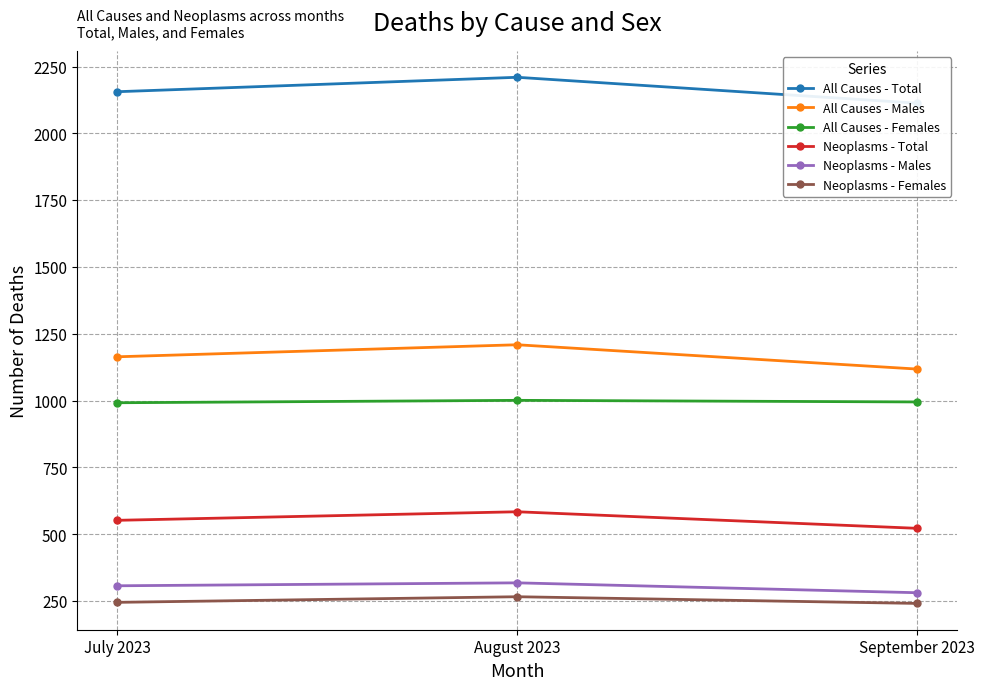

Where is All Causes - Males nearest to the value 1163?

July 2023